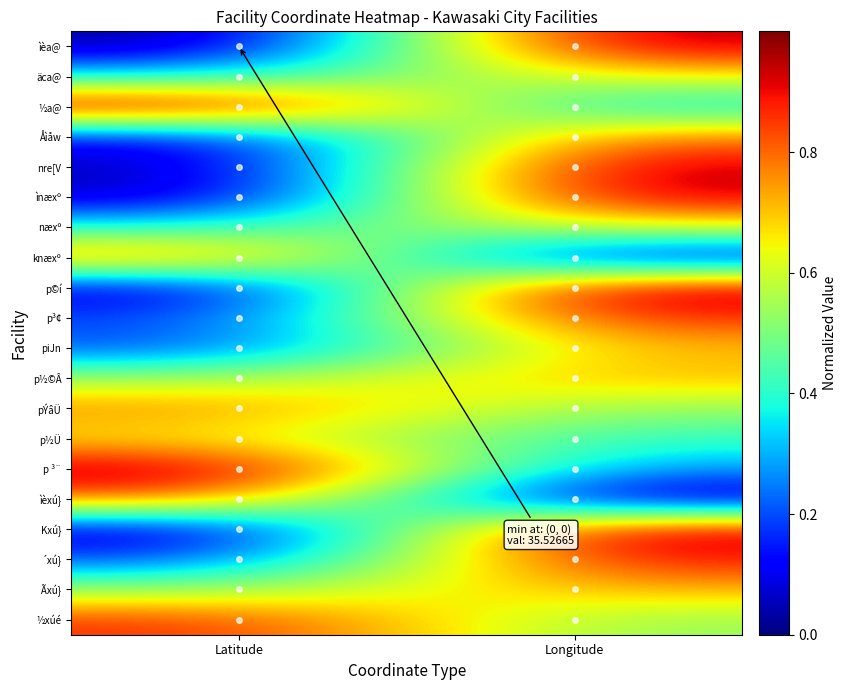

Which label corresponds to the smallest value in the chart?

Latitude